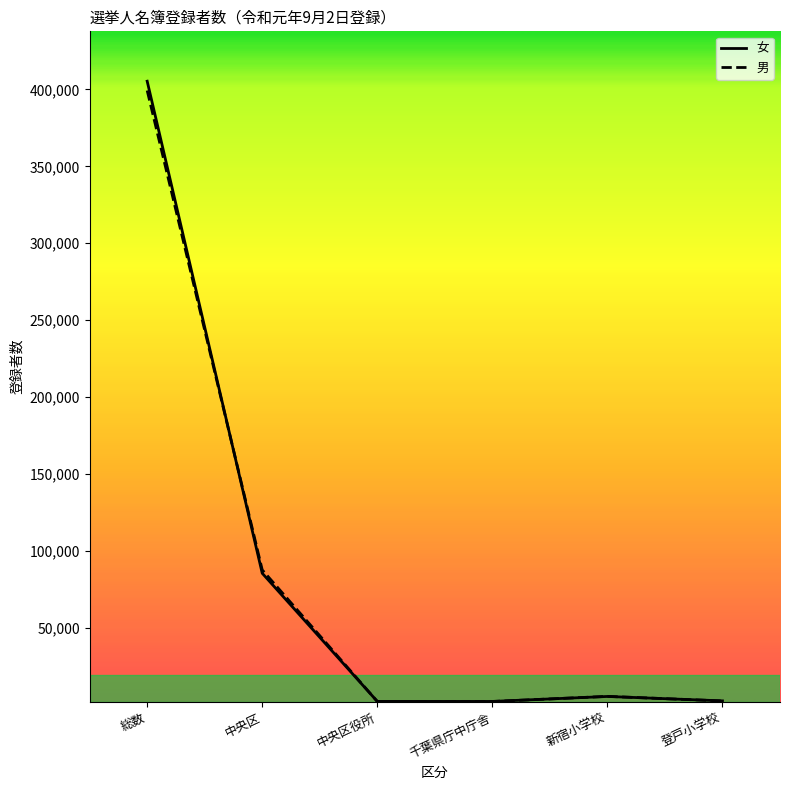

Between which two adjacent categories do 女 and 男 first intersect?

総数 and 中央区